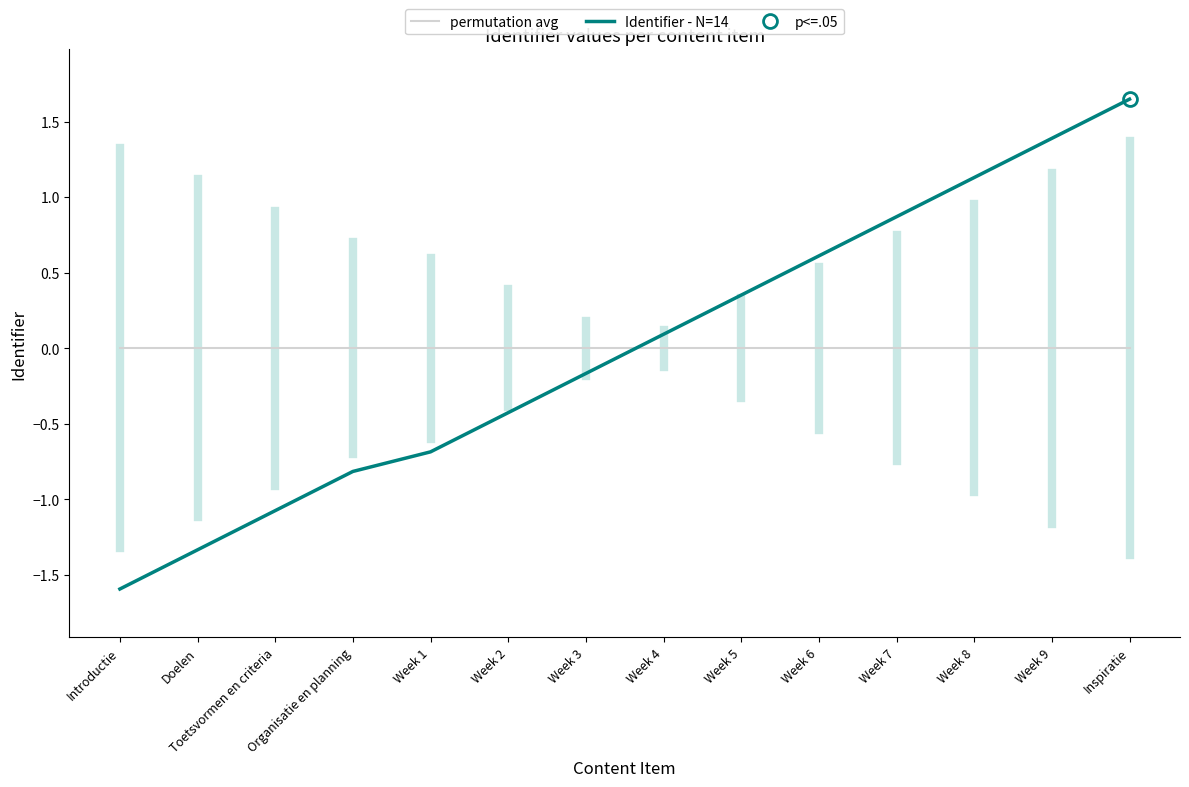

Does the chart have visible grid lines?

No